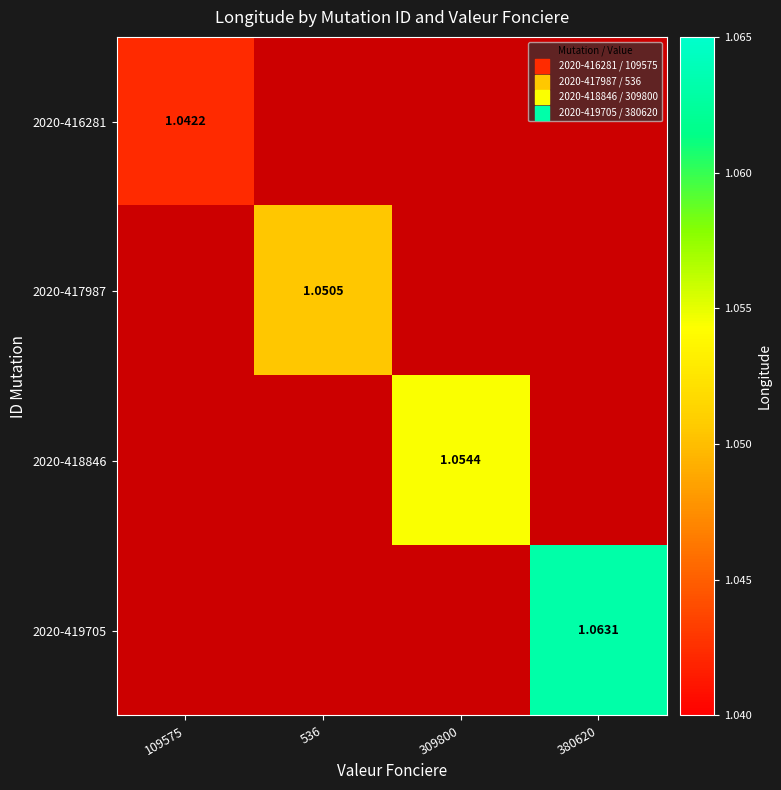

At which label does 2020-418846 first exceed 1?

309800